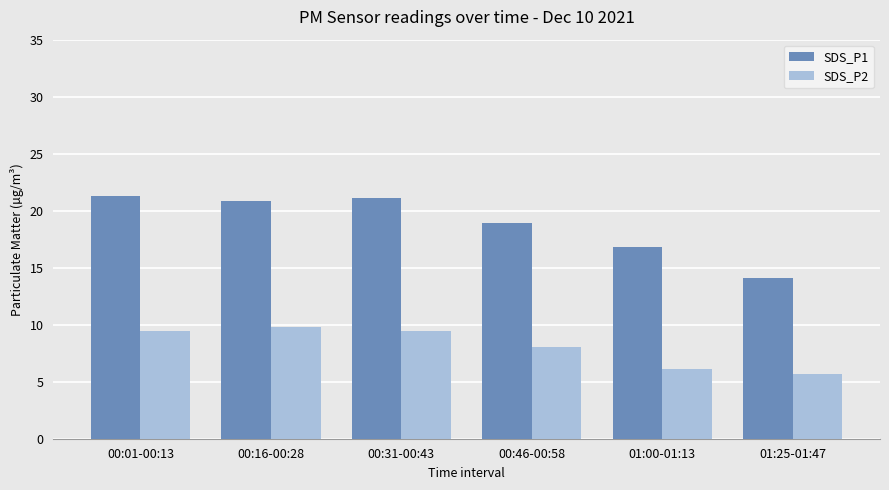

True or false: SDS_P1 has a value of 28.8 at 00:31-00:43.

False